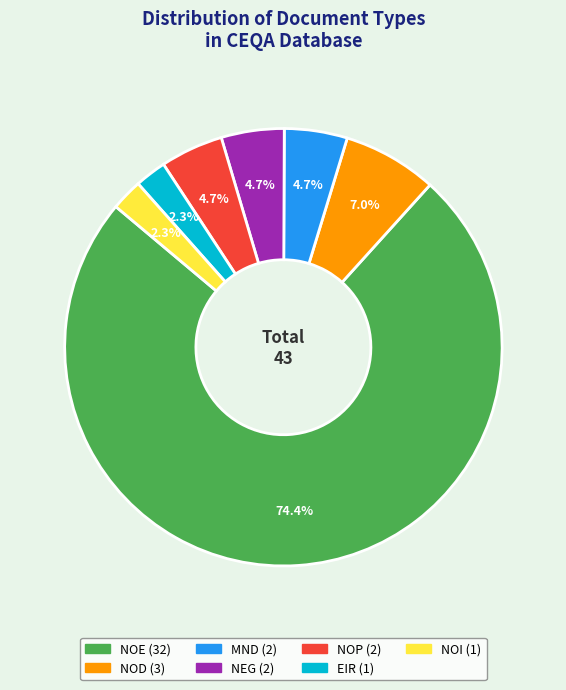

Does any single category account for the majority?

Yes